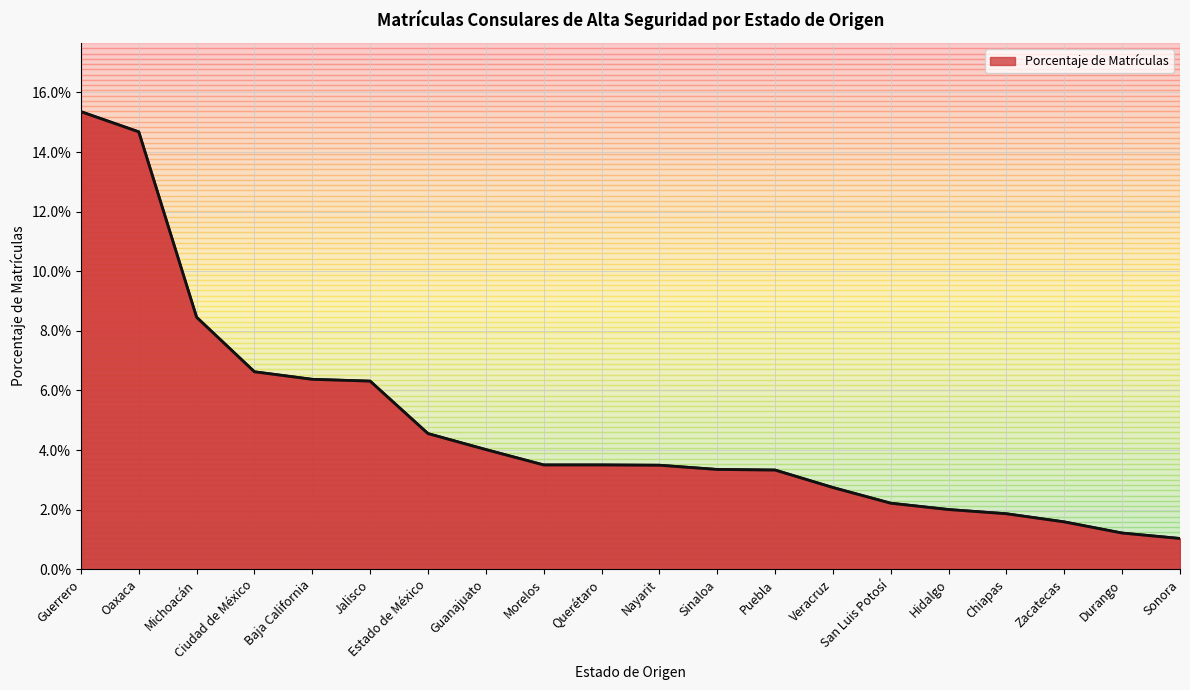

How many data points does each series have?

20